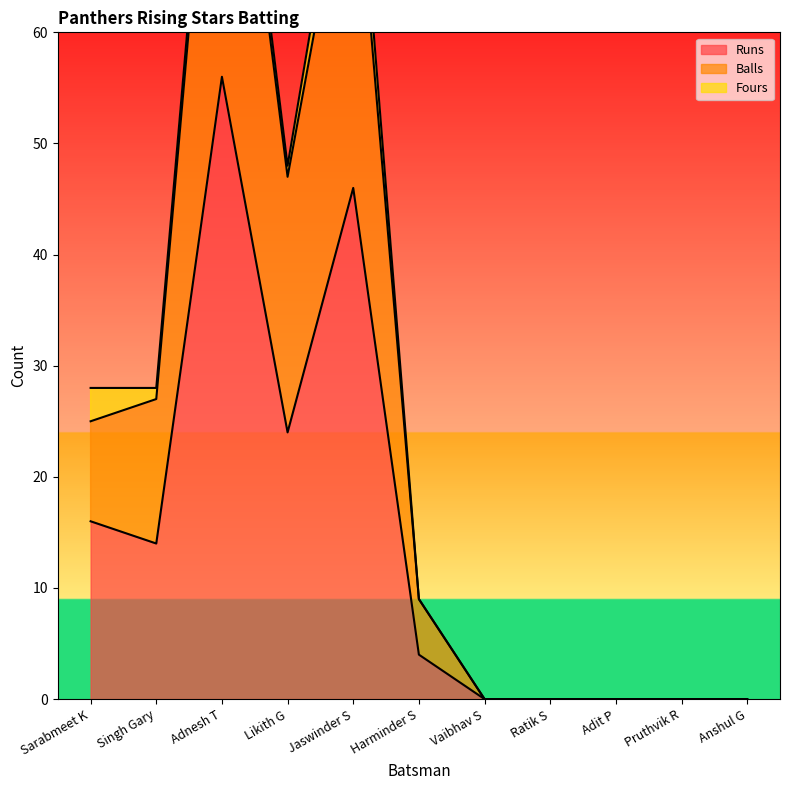

What position from the right is Adnesh T?

9